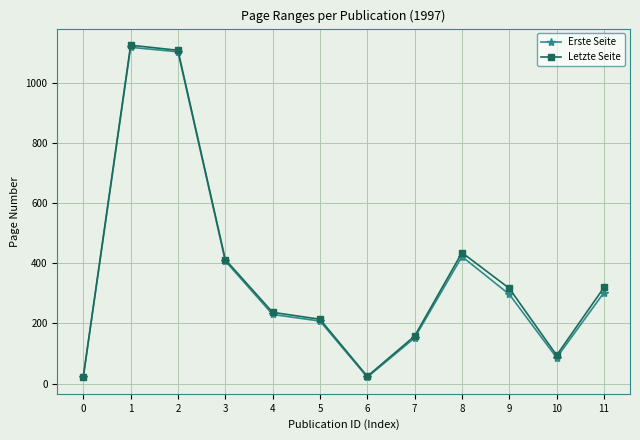

What is the value of the Letzte Seite point at the 4th from the left?

413